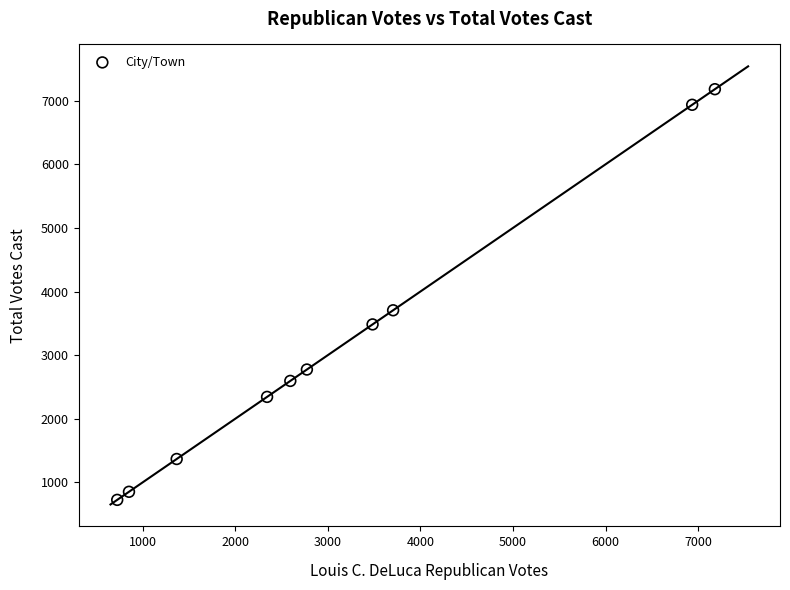

What is the range of X values (max minus min)?

6453